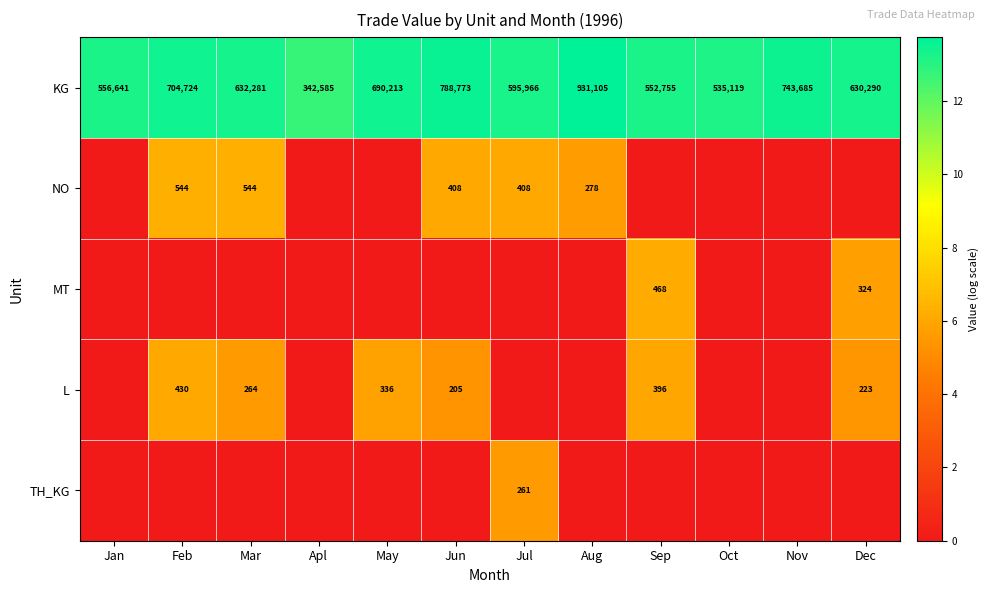

What is the average value of the KG series?

642011